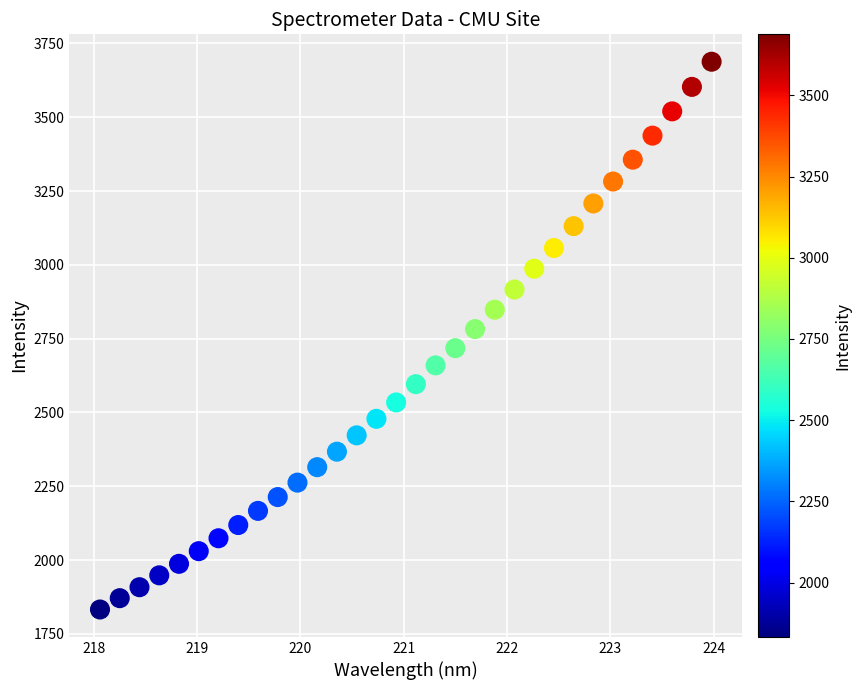

What is the range of X values (max minus min)?

5.9